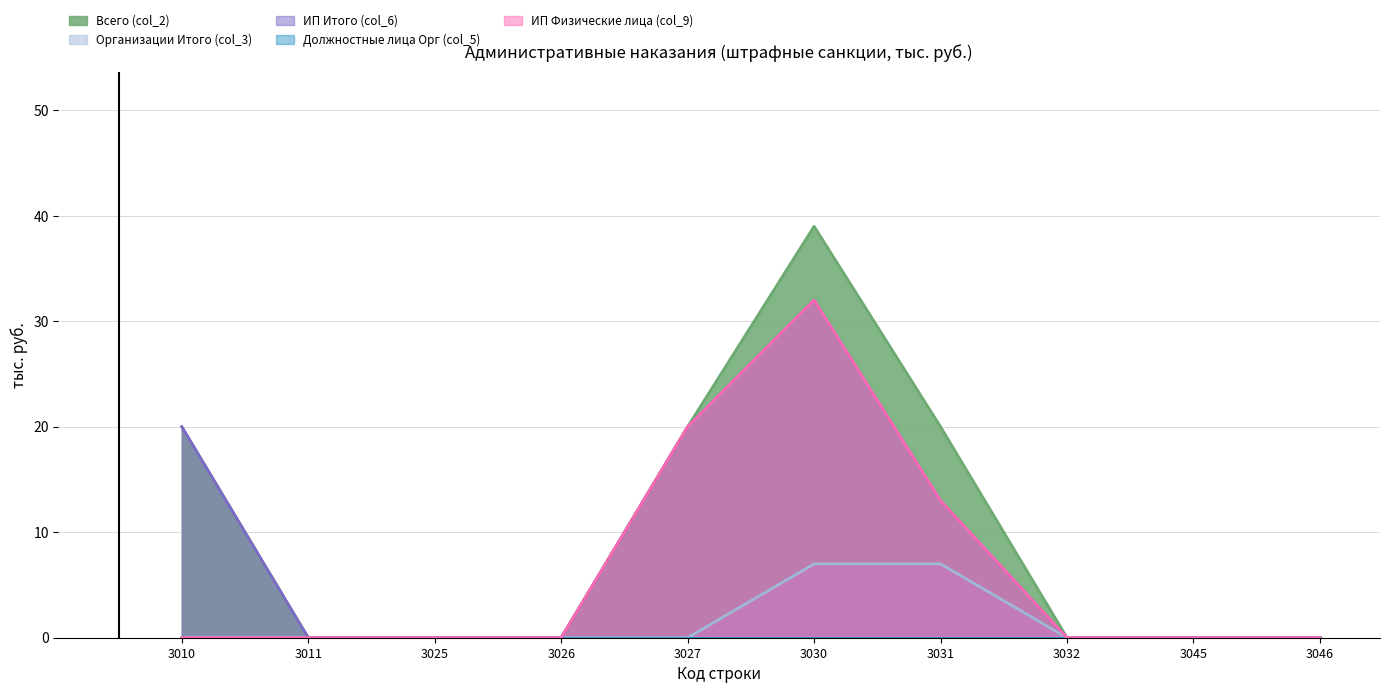

Between 3026 and 3027, which is larger?

3027